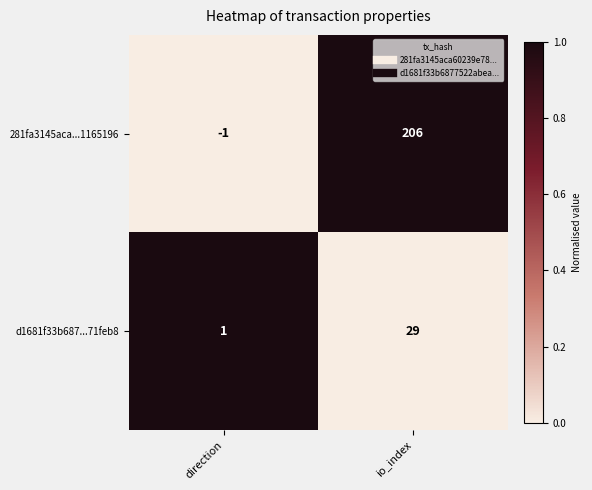

What is the average value of the d1681f33b687...71feb8 series?

15